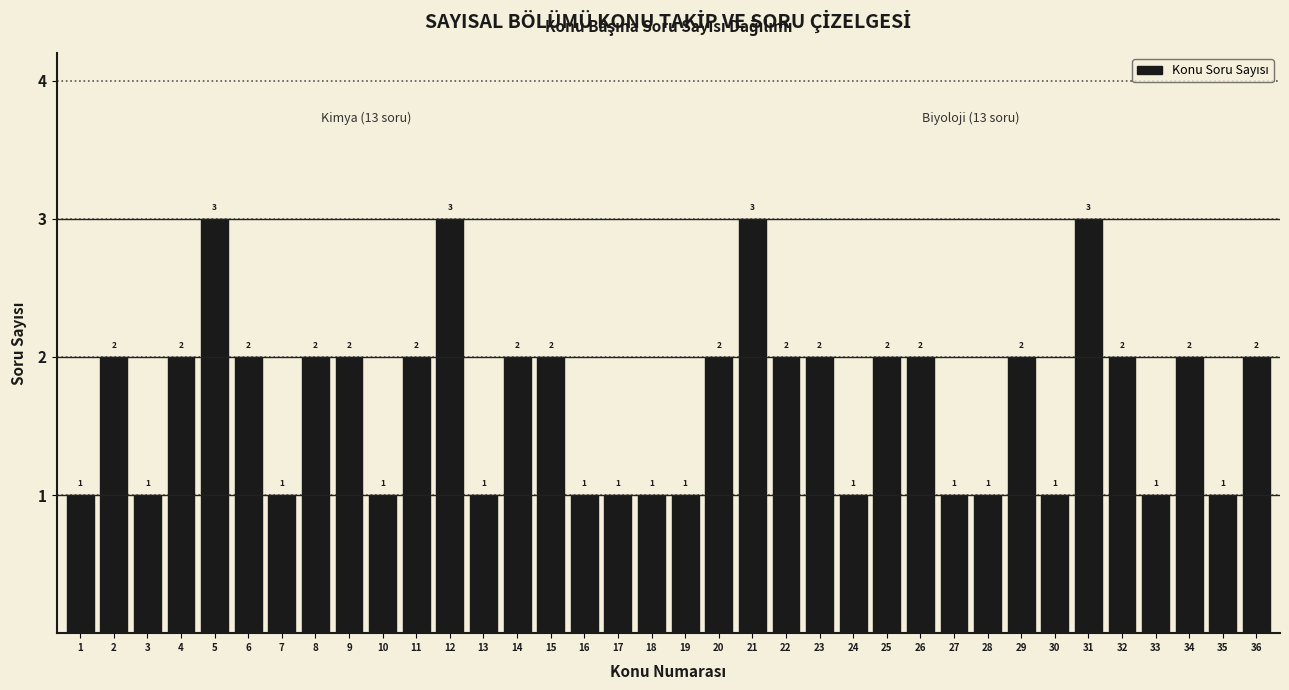

Reading left to right, list all the values displayed in this chart.

1=1	2=2	3=1	4=2	5=3	6=2	7=1	8=2	9=2	10=1	11=2	12=3	13=1	14=2	15=2	16=1	17=1	18=1	19=1	20=2	21=3	22=2	23=2	24=1	25=2	26=2	27=1	28=1	29=2	30=1	31=3	32=2	33=1	34=2	35=1	36=2